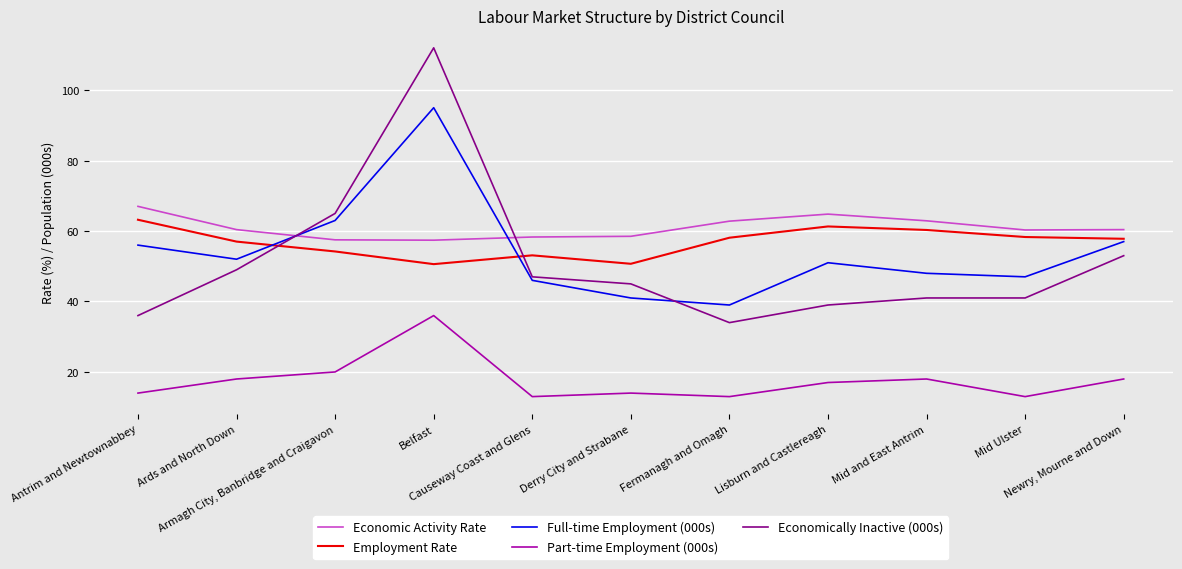

What is the approximate value of Part-time Employment (000s) at Fermanagh and Omagh?

13.0